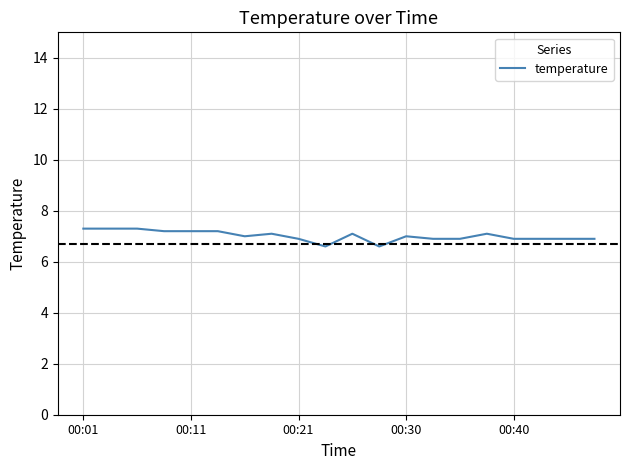

What is the difference between the maximum and minimum values?

0.7